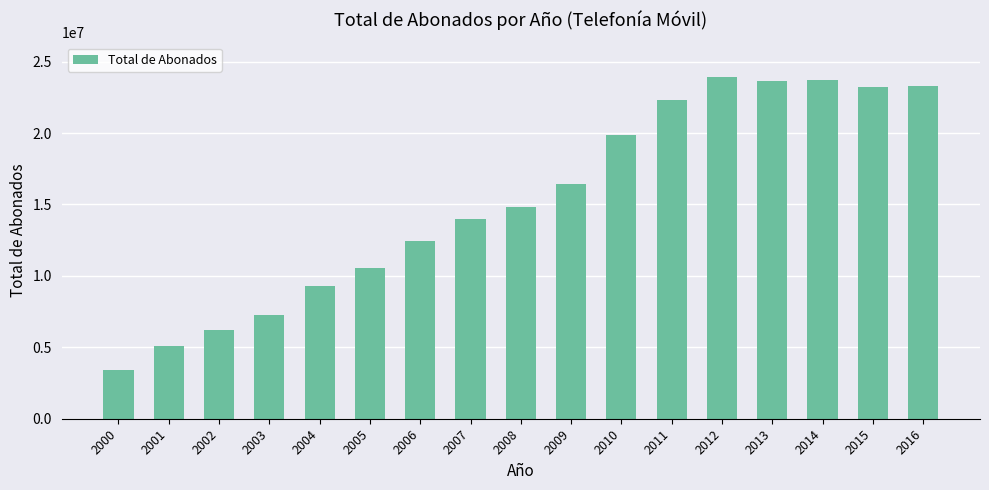

What is the minimum value shown in the chart?

3401525